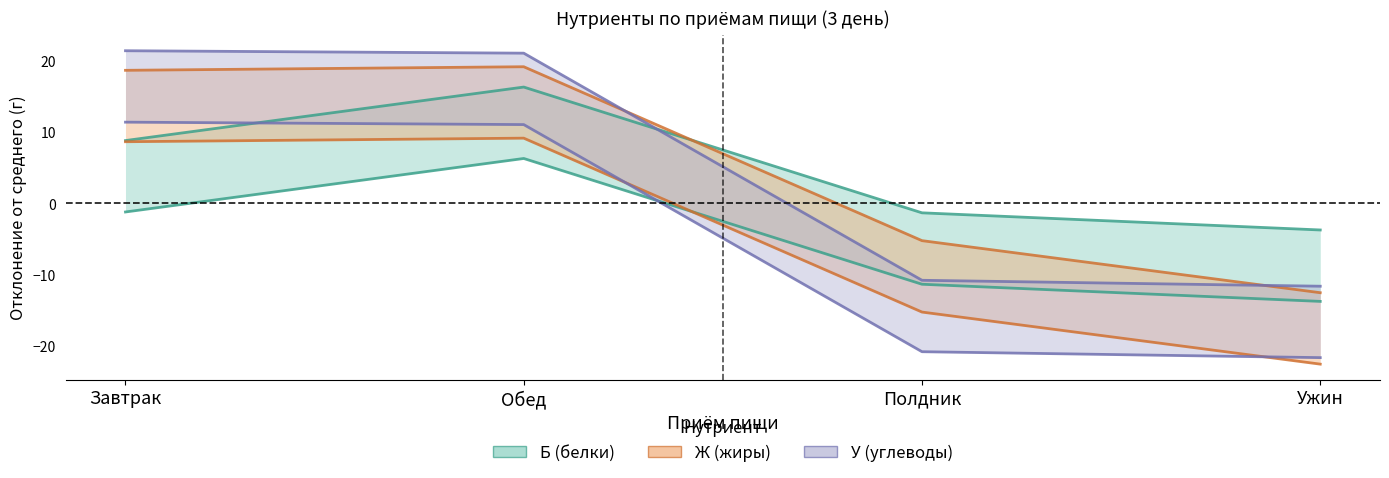

At which label does У reach its minimum?

Ужин